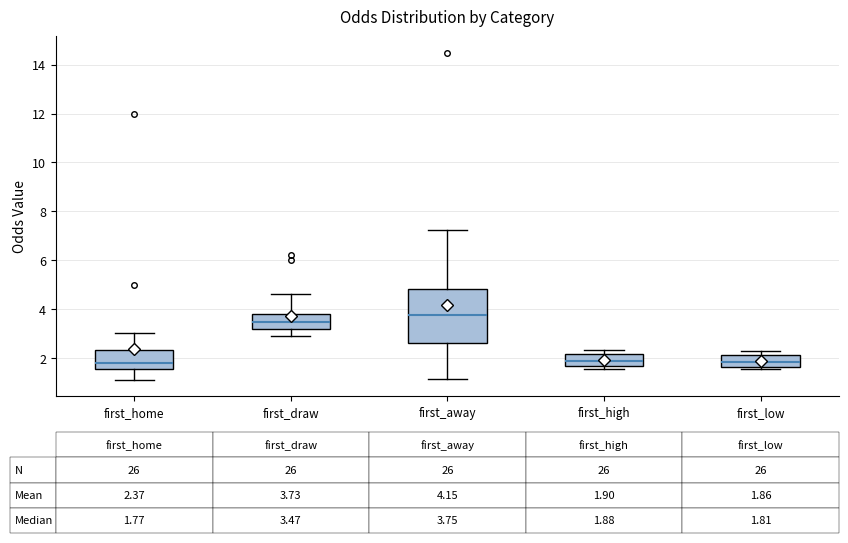

Which box is the tallest, from its lower edge to its upper edge?

first_away